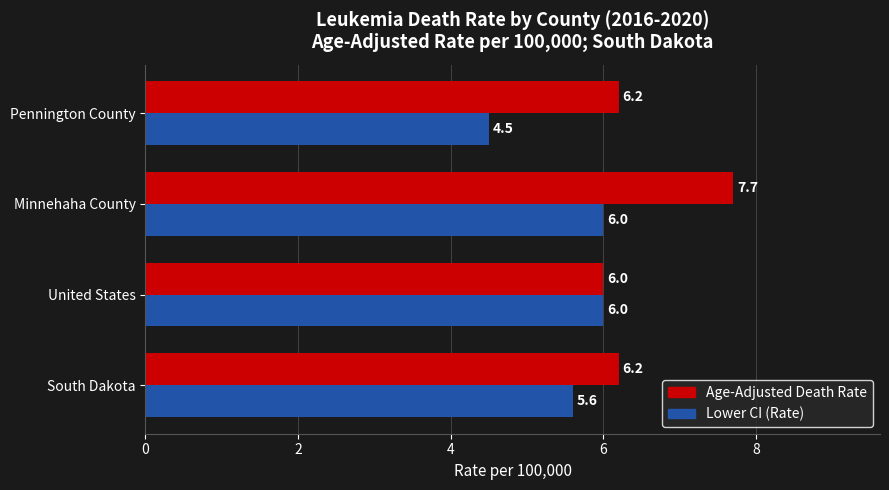

What is the difference between the maximum and minimum values in the Lower CI (Rate) series?

1.5